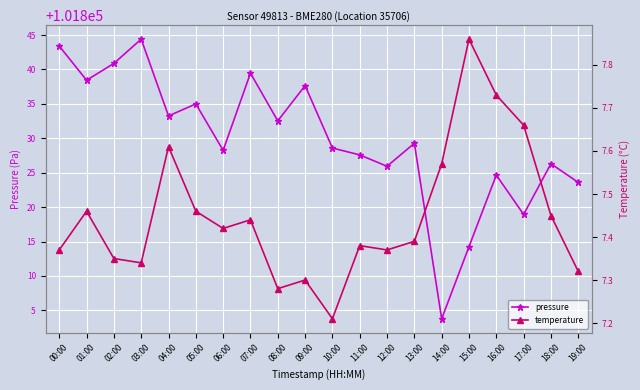

True or false: pressure and temperature cross at least once.

False